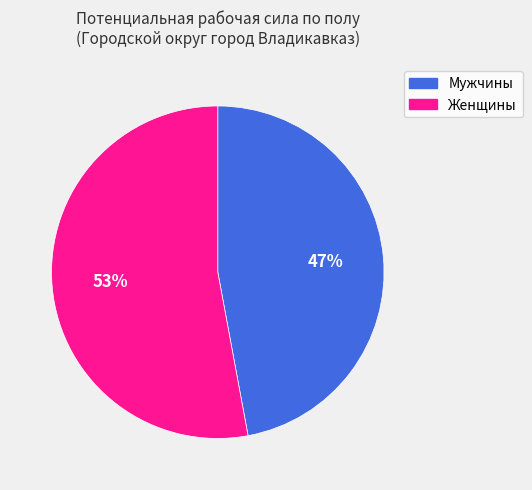

The Мужчины slice represents 47% of the pie. True or false?

True